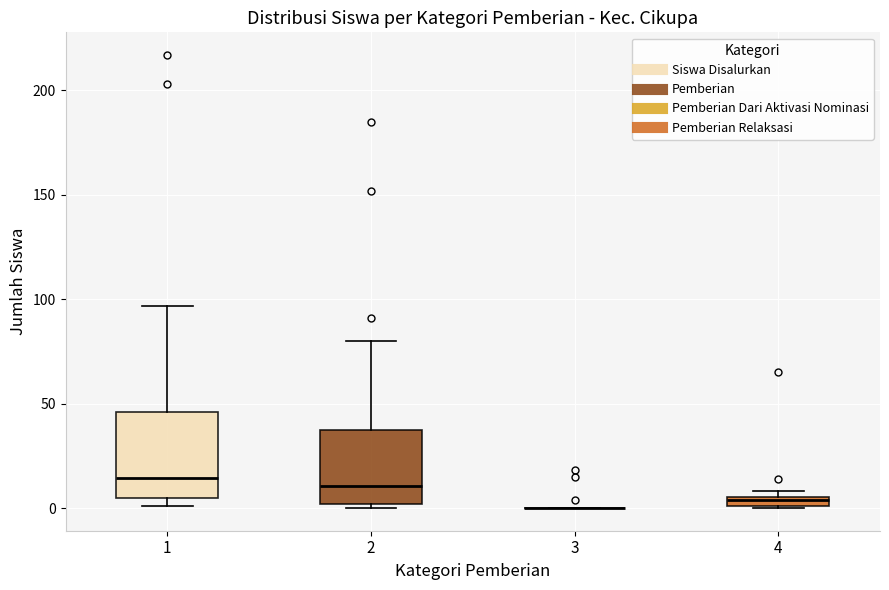

Where does the upper whisker of the box at x = 1 end on the y-axis? The values are not printed on the chart, so give them approximately, as read against the axis.

95